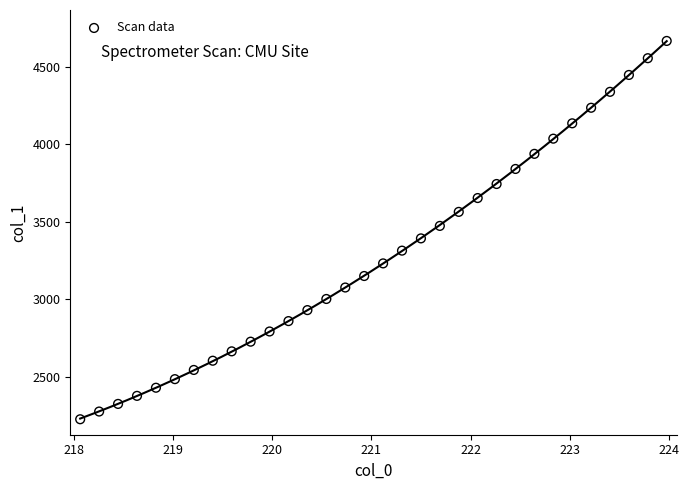

What is the range of Y values (max minus min)?

2445.7